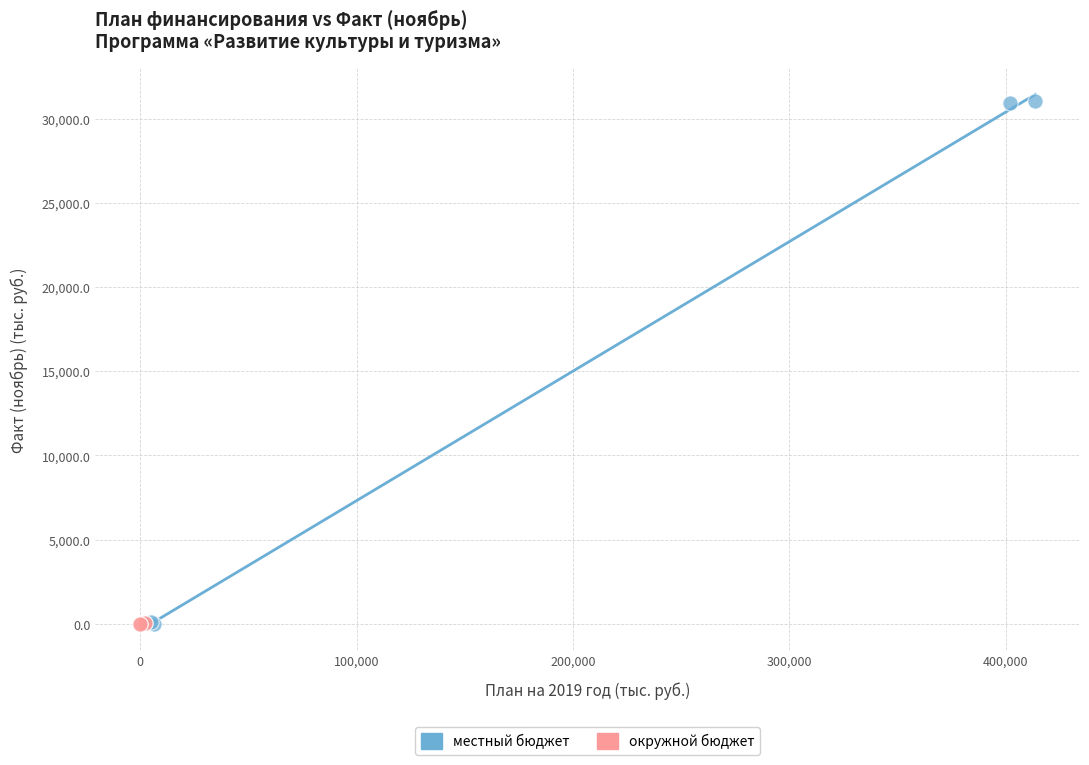

Which series contains the highest Y value?

местный бюджет